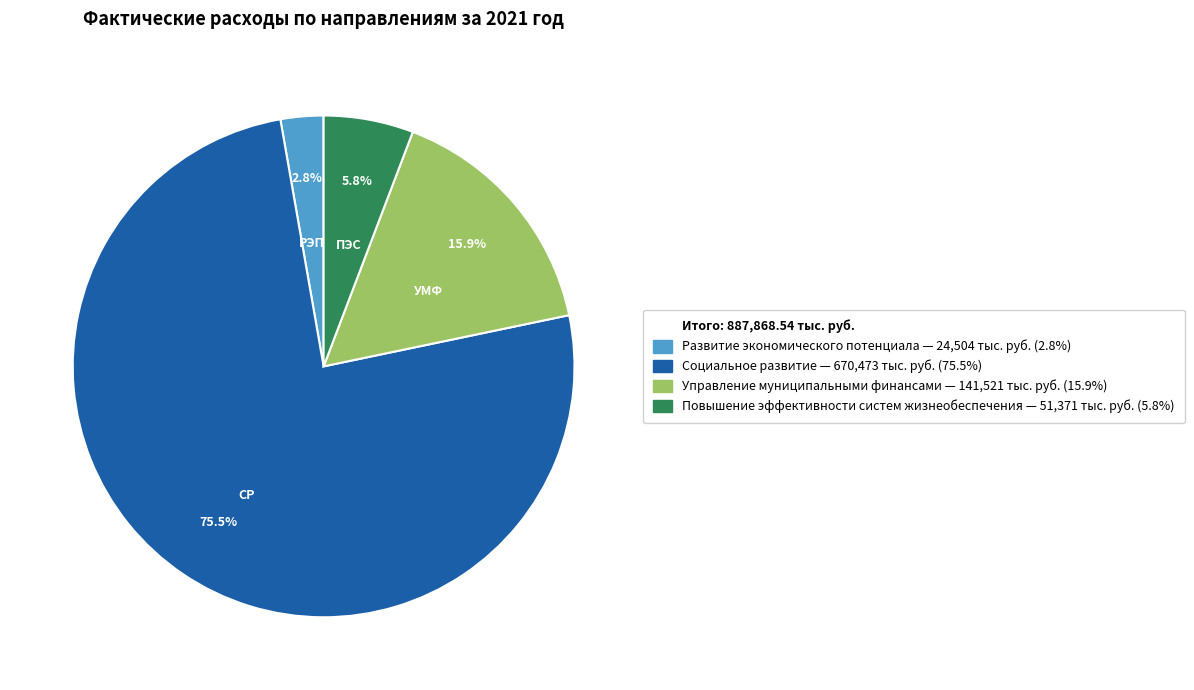

Does any single category account for the majority?

Yes